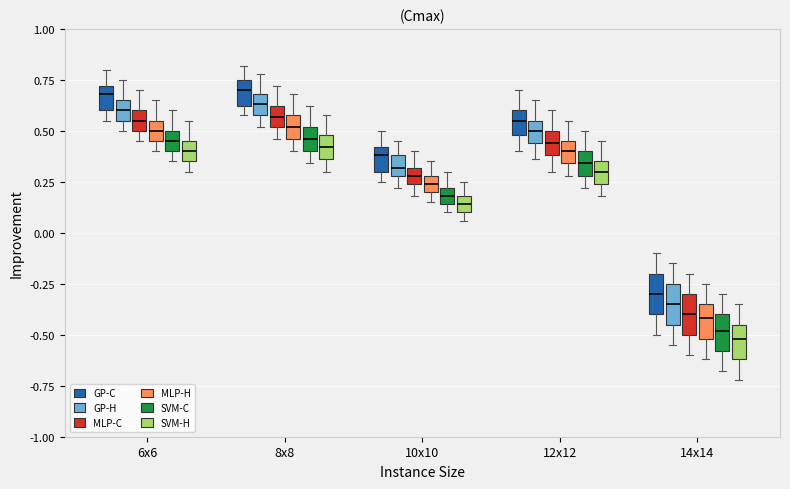

Reading left to right, transcribe this box plot: for each box, give where its median line is, the range the box spans, and where its two whiskers end, as read against the y-axis. The values are not printed on the chart, so give them approximately, as read against the axis.

6x6 (GP-C): median 0.70 (just below the box's upper edge), box 0.60 to 0.70, whiskers 0.55 to 0.80
6x6 (GP-H): median 0.60, box 0.55 to 0.65, whiskers 0.50 to 0.75
6x6 (MLP-C): median 0.55, box 0.50 to 0.60, whiskers 0.45 to 0.70
6x6 (MLP-H): median 0.50, box 0.45 to 0.55, whiskers 0.40 to 0.65
6x6 (SVM-C): median 0.45, box 0.40 to 0.50, whiskers 0.35 to 0.60
6x6 (SVM-H): median 0.40, box 0.35 to 0.45, whiskers 0.30 to 0.55
8x8 (GP-C): median 0.70, box 0.60 to 0.75, whiskers 0.60 (just below the box's lower edge) to 0.80
8x8 (GP-H): median 0.65, box 0.60 to 0.70, whiskers 0.50 to 0.80
8x8 (MLP-C): median 0.55, box 0.50 to 0.60, whiskers 0.45 to 0.70
8x8 (MLP-H): median 0.50, box 0.45 to 0.60, whiskers 0.40 to 0.70
8x8 (SVM-C): median 0.45, box 0.40 to 0.50, whiskers 0.35 to 0.60
8x8 (SVM-H): median 0.40, box 0.35 to 0.50, whiskers 0.30 to 0.60
10x10 (GP-C): median 0.40 (just below the box's upper edge), box 0.30 to 0.40, whiskers 0.25 to 0.50
10x10 (GP-H): median 0.30 (inside the box), box 0.30 to 0.40, whiskers 0.20 to 0.45
10x10 (MLP-C): median 0.30 (inside the box), box 0.25 to 0.30, whiskers 0.20 to 0.40
10x10 (MLP-H): median 0.25, box 0.20 to 0.30, whiskers 0.15 to 0.35
10x10 (SVM-C): median 0.20 (inside the box), box 0.15 to 0.20, whiskers 0.10 to 0.30
10x10 (SVM-H): median 0.15, box 0.10 to 0.20, whiskers 0.05 to 0.25
12x12 (GP-C): median 0.55, box 0.50 to 0.60, whiskers 0.40 to 0.70
12x12 (GP-H): median 0.50, box 0.45 to 0.55, whiskers 0.35 to 0.65
12x12 (MLP-C): median 0.45, box 0.40 to 0.50, whiskers 0.30 to 0.60
12x12 (MLP-H): median 0.40, box 0.35 to 0.45, whiskers 0.30 to 0.55
12x12 (SVM-C): median 0.35, box 0.30 to 0.40, whiskers 0.20 to 0.50
12x12 (SVM-H): median 0.30, box 0.25 to 0.35, whiskers 0.20 to 0.45
14x14 (GP-C): median -0.30, box -0.40 to -0.20, whiskers -0.50 to -0.10
14x14 (GP-H): median -0.35, box -0.45 to -0.25, whiskers -0.55 to -0.15
14x14 (MLP-C): median -0.40, box -0.50 to -0.30, whiskers -0.60 to -0.20
14x14 (MLP-H): median -0.40, box -0.50 to -0.35, whiskers -0.60 to -0.25
14x14 (SVM-C): median -0.50, box -0.60 to -0.40, whiskers -0.70 to -0.30
14x14 (SVM-H): median -0.50, box -0.60 to -0.45, whiskers -0.70 to -0.35